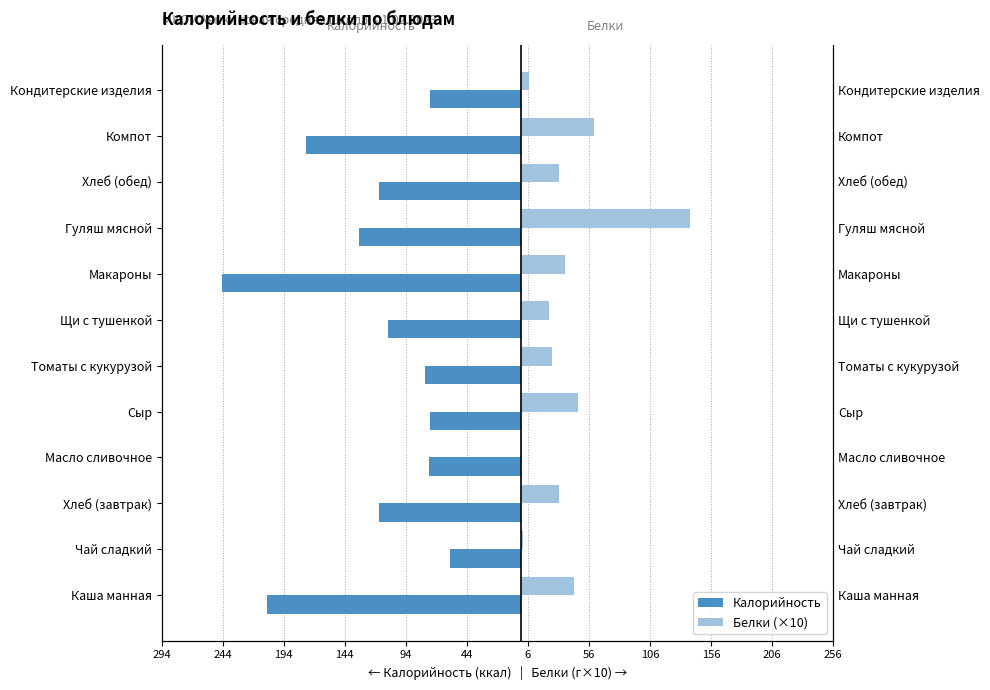

What is the difference between the second highest and minimum values in the Белки (×10) series?

59.0